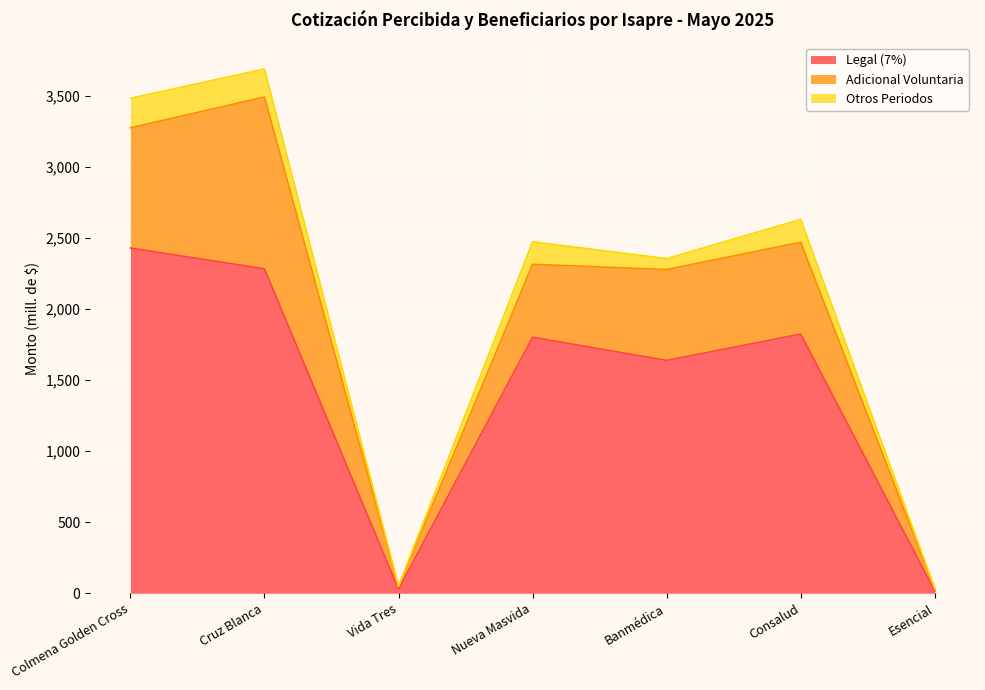

True or false: Legal (7%) and N° Beneficiarios cross at least once.

False